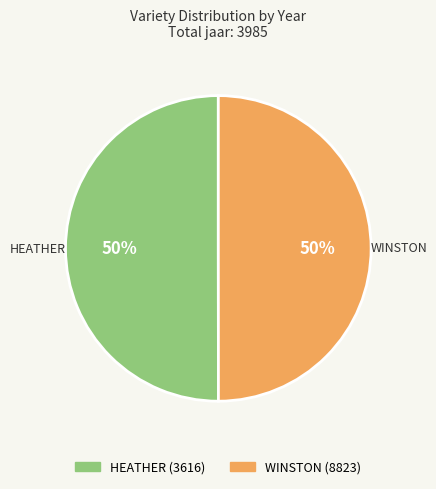

To the nearest percent, what is the average slice percentage?

50%